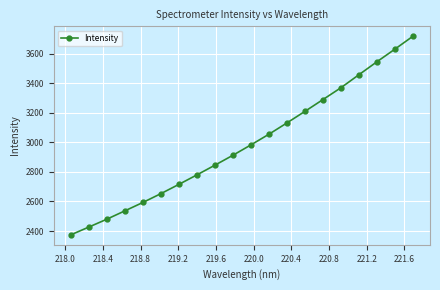

What is the difference between the maximum and minimum values?

1344.6